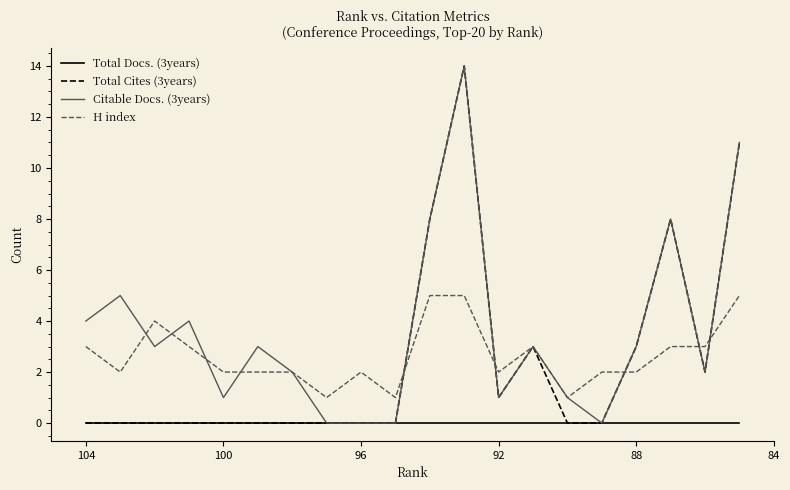

Count the number of data series in this chart.

4